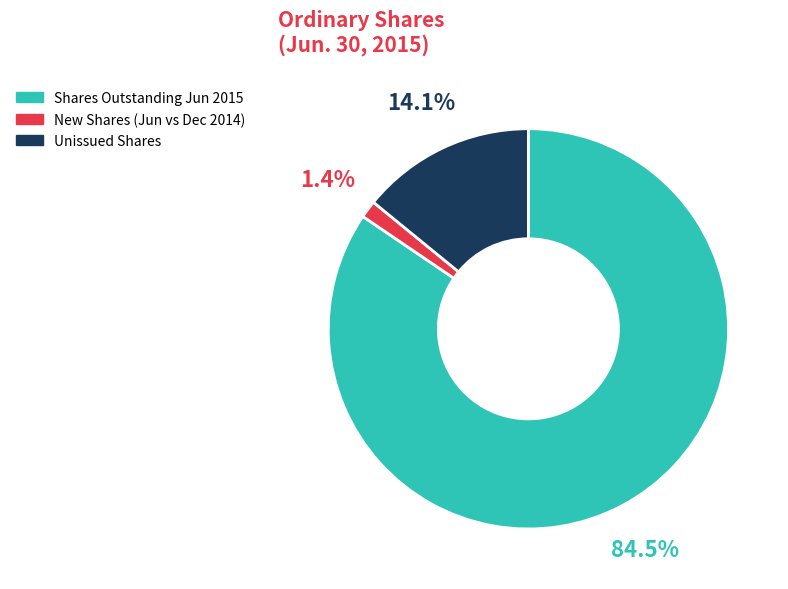

To the nearest percent, what is the average slice percentage?

33%